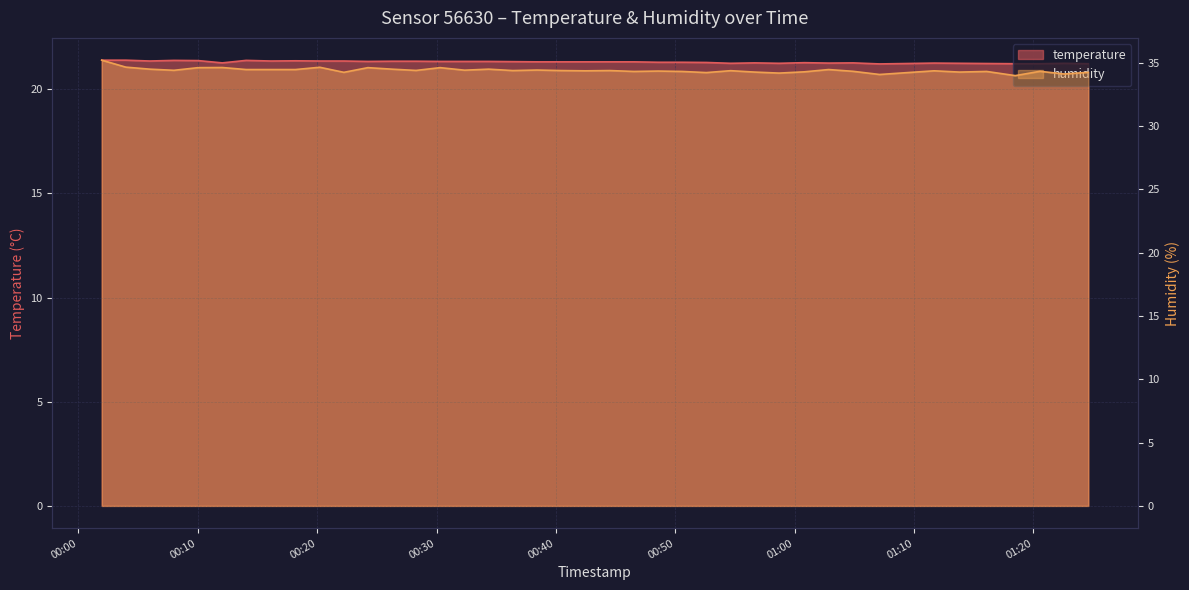

List the labels in order of humidity value, largest first.

2023-04-29T00:01:57, 2023-04-29T00:03:58, 2023-04-29T00:20:13, 2023-04-29T00:12:03, 2023-04-29T00:10:02, 2023-04-29T00:24:15, 2023-04-29T00:30:18, 2023-04-29T00:05:59, 2023-04-29T00:26:16, 2023-04-29T00:34:22, 2023-04-29T00:14:03, 2023-04-29T00:16:07, 2023-04-29T00:18:11, 2023-04-29T01:02:51, 2023-04-29T00:38:25, 2023-04-29T00:32:21, 2023-04-29T00:08:00, 2023-04-29T00:28:17, 2023-04-29T00:36:23, 2023-04-29T00:40:27, 2023-04-29T00:44:31, 2023-04-29T00:54:38, 2023-04-29T00:42:28, 2023-04-29T01:11:41, 2023-04-29T00:48:34, 2023-04-29T01:04:54, 2023-04-29T01:20:33, 2023-04-29T00:46:32, 2023-04-29T00:50:34, 2023-04-29T01:16:05, 2023-04-29T01:00:49, 2023-04-29T00:56:39, 2023-04-29T01:13:49, 2023-04-29T00:22:14, 2023-04-29T01:24:36, 2023-04-29T00:52:36, 2023-04-29T00:58:42, 2023-04-29T01:22:35, 2023-04-29T01:07:07, 2023-04-29T01:18:29